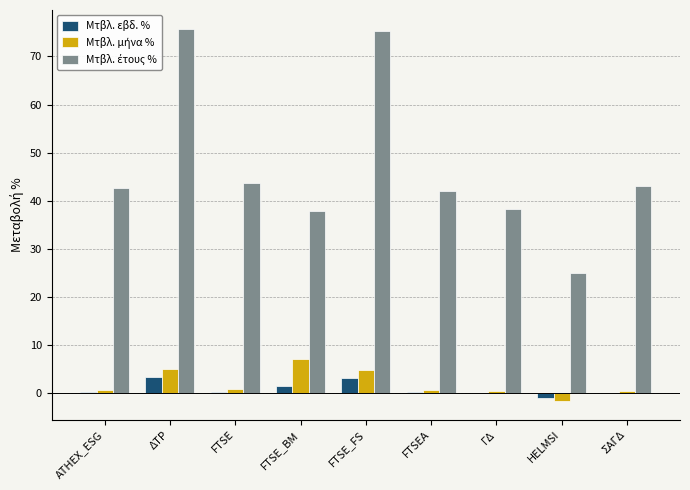

The value of Μτβλ. εβδ. % at ΔΤΡ is 3.4. True or false?

True